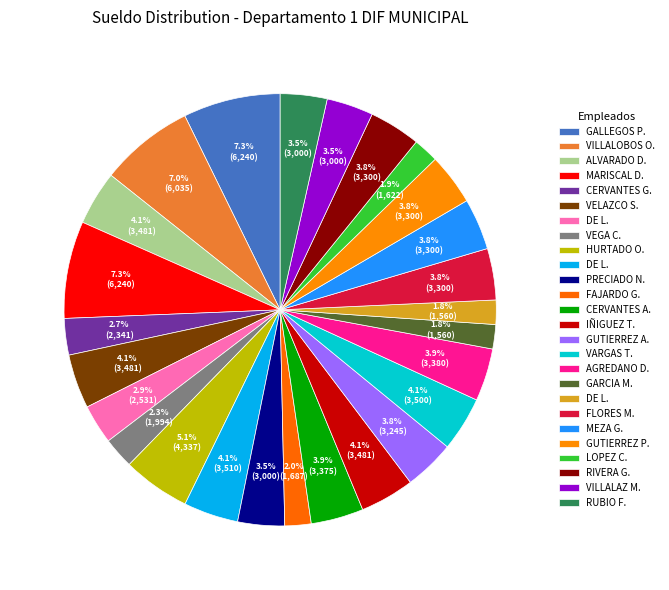

Rank the categories by value from highest to lowest.

GALLEGOS PEREZ DIEGO ARMANDO, MARISCAL DELGADO MIGUEL NOEL, VILLALOBOS OCEGUEDA BLANCA ESTHELA, HURTADO ORTIZ GUADALUPE, DE LA TORRE MENDEZ MARIANA, VARGAS TAVARES LIZBETH, ALVARADO DIAZ YERALDIN, VELAZCO SIORDIA VICTOR, IÑIGUEZ TORRES SERGIO, AGREDANO DE SANTIAGO ALEJANDRA ELIZABETH, CERVANTES ARCINIEGA NAZARIO JESUS, FLORES MIRAMONTES LESLY JOSHELYNE, MEZA GONZALEZ JOSEFINA MAHELET, GUTIERREZ PACHECO EDSEL, RIVERA GUTIERREZ CESAR, GUTIERREZ ARIAS OSCAR ARMANDO, PRECIADO NIEVES ZULEIMA, VILLALAZ MEJIA CLARA LUCIA, RUBIO FLORES JAZMIN ALEJANDRA, DE LEON BERNAL LIBORIO, CERVANTES GOMEZ NEREYDA LUISA, VEGA CASTELLANOS MARIA ANTONIA, FAJARDO GUTIERREZ KARLA JHOSELINNE, LOPEZ CERVANTES JIMENA SARAHI, GARCIA MEDINA CANDY ROSARIO, DE LA ROSA CORONA OFELIA NOHEMI